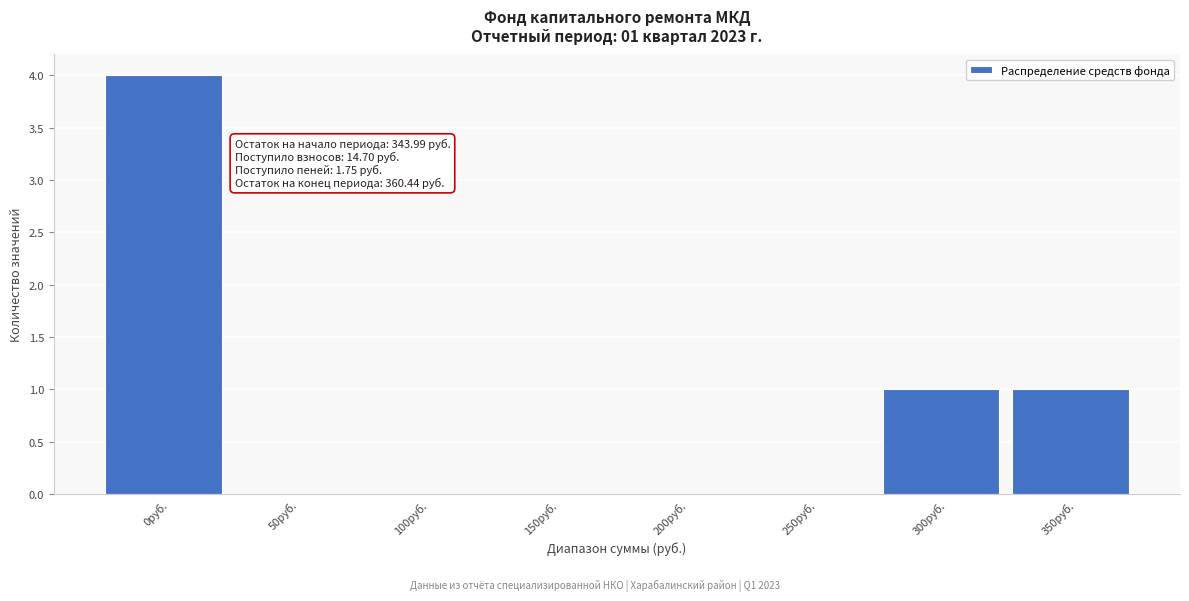

Reading left to right, what are all the values shown in this chart?

0руб.=4	50руб.=0	100руб.=0	150руб.=0	200руб.=0	250руб.=0	300руб.=1	350руб.=1